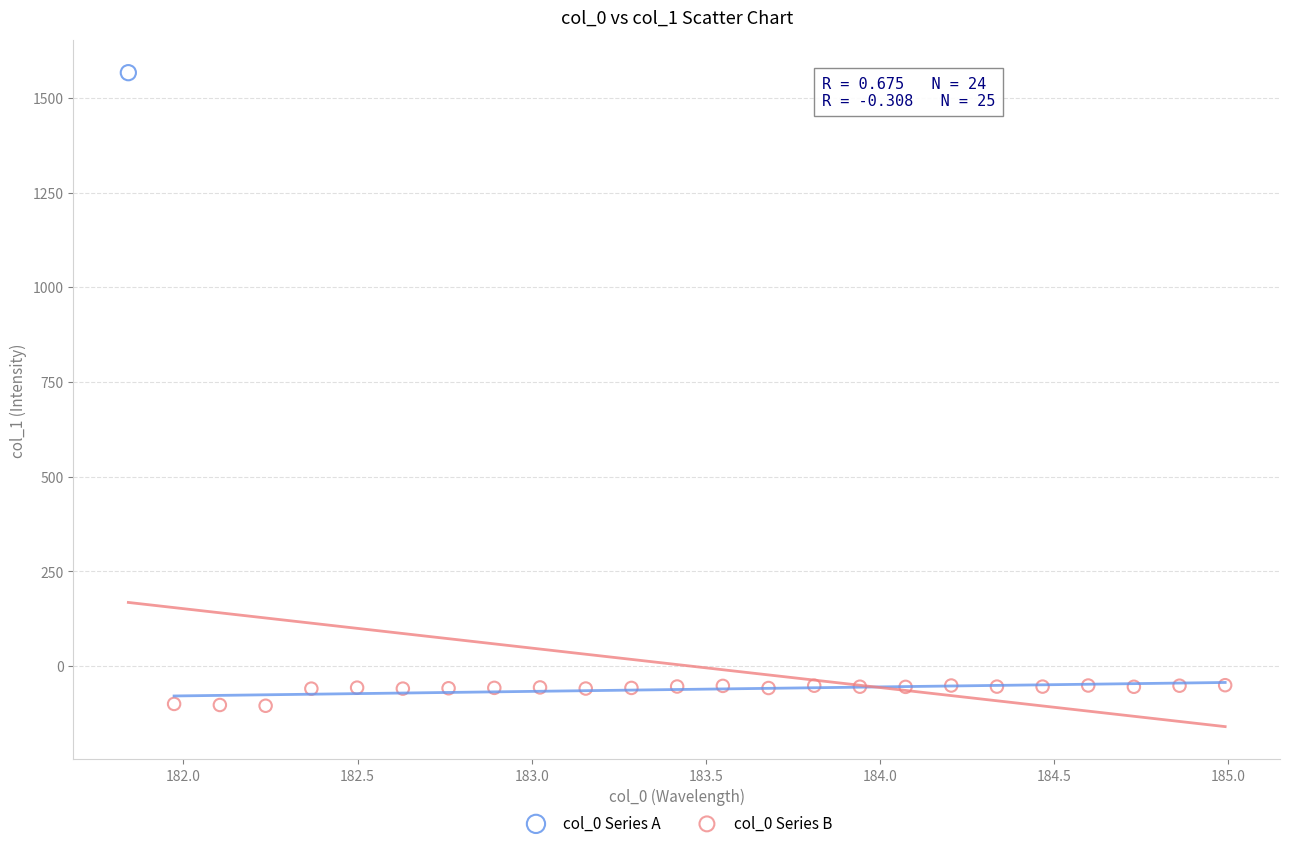

What are all the series names shown in the legend?

col_0 Series A, col_0 Series B